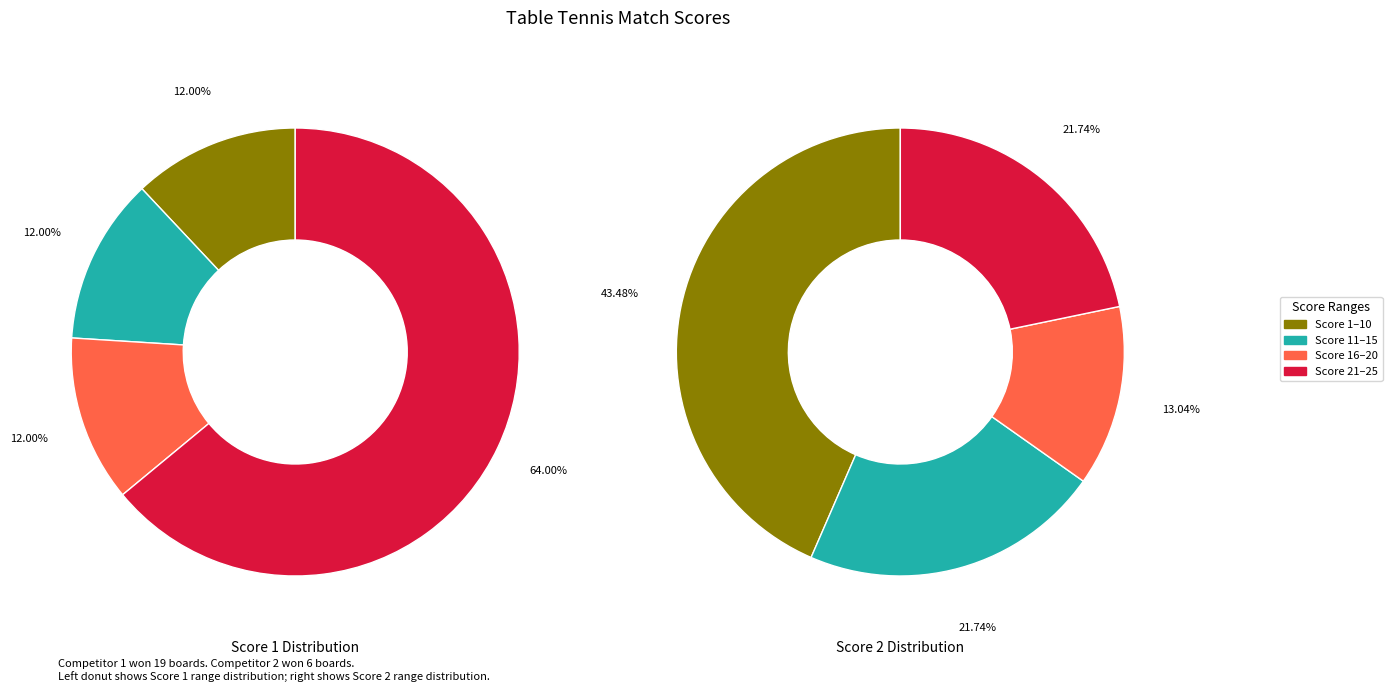

Is it true that 11 is 1% of the pie?

False